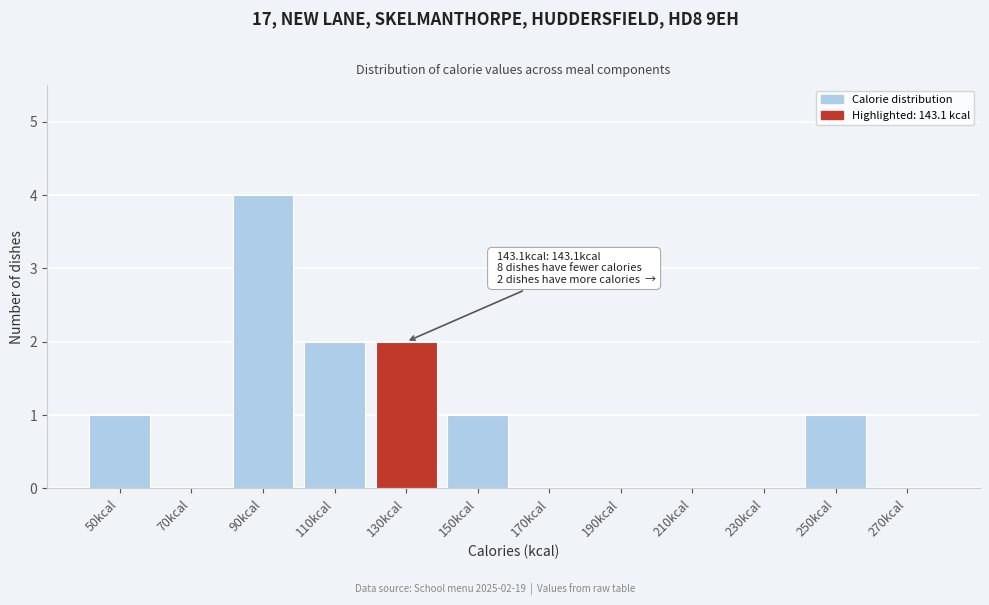

Reading left to right, transcribe all the data shown in this chart.

50kcal=1	70kcal=0	90kcal=4	110kcal=2	130kcal=2	150kcal=1	170kcal=0	190kcal=0	210kcal=0	230kcal=0	250kcal=1	270kcal=0